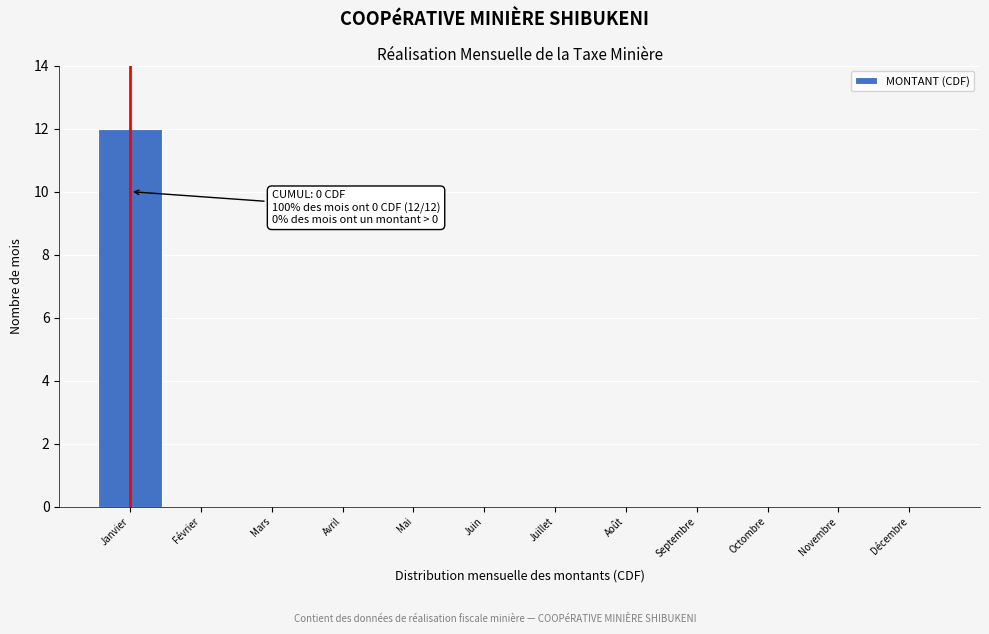

Reading right to left, list all the values displayed in this chart.

Décembre=0	Novembre=0	Octombre=0	Septembre=0	Août=0	Juillet=0	Juin=0	Mai=0	Avril=0	Mars=0	Février=0	Janvier=12